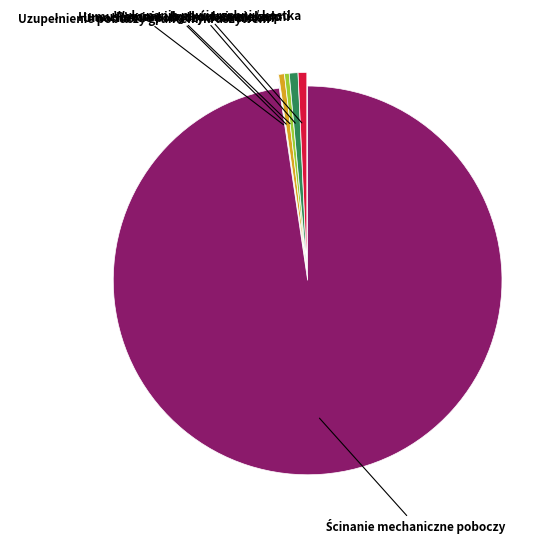

Is there a majority slice in this chart?

Yes